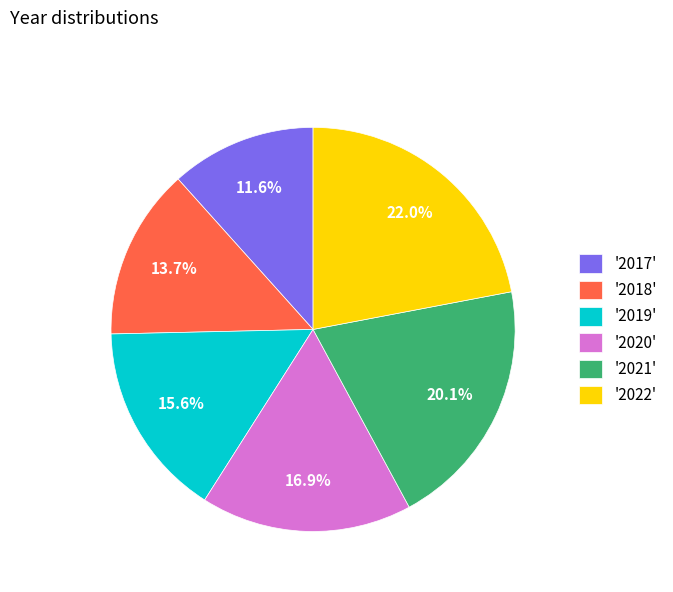

How much of the chart is everything except '2018'?

86.3%